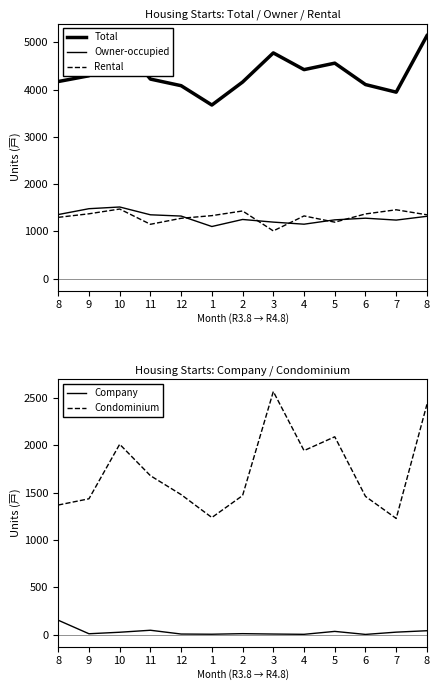

How many data points in Rental are above 1332?

6